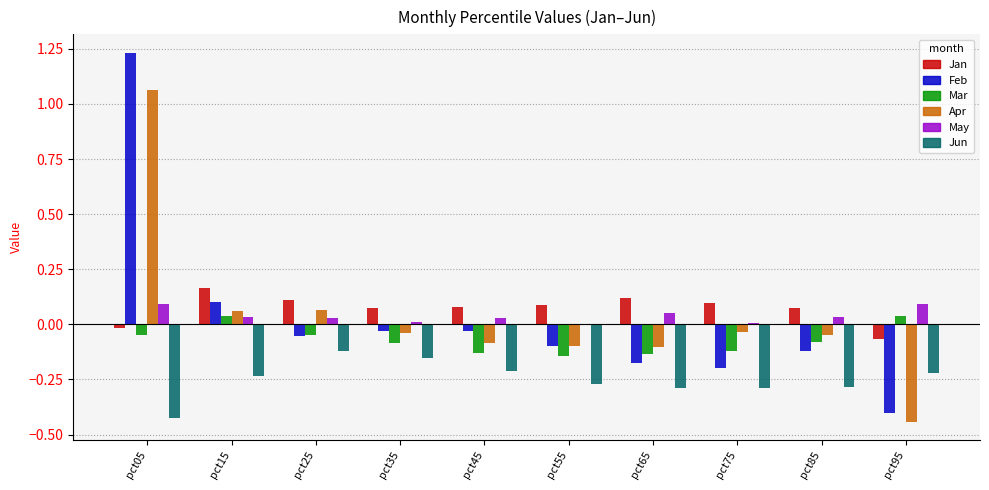

At which category is the sum across all series the highest?

pct05